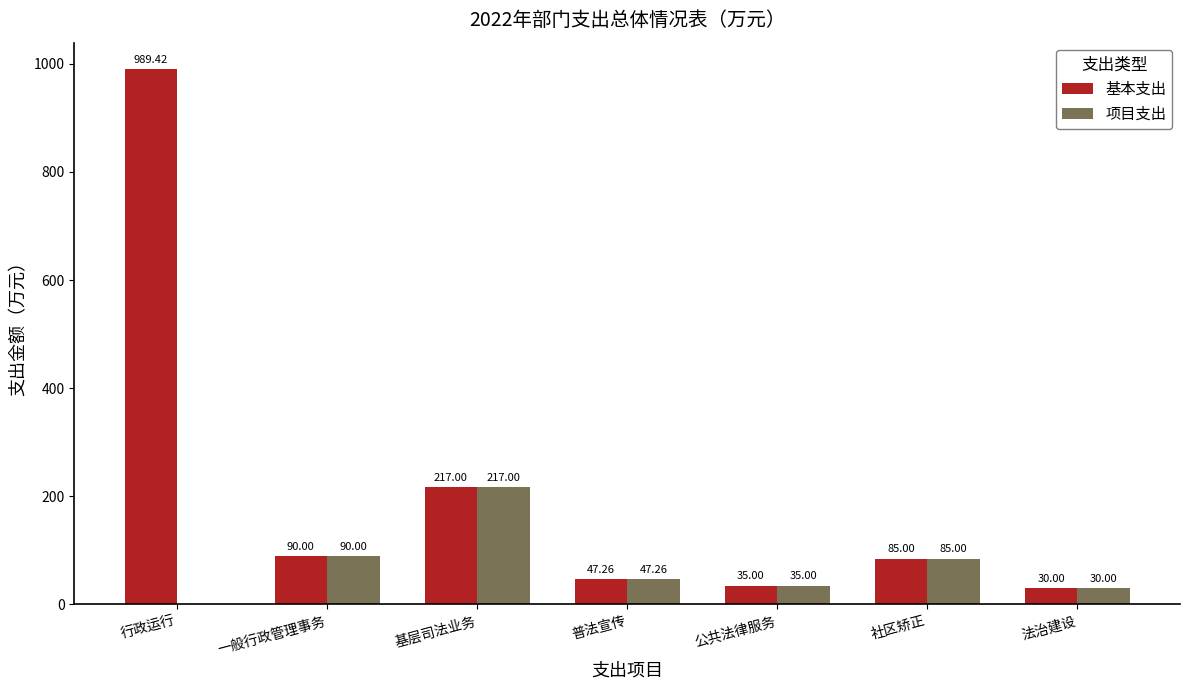

Reading right to left, extract all data points from this chart.

基本支出: 法治建设=30.0	社区矫正=85.0	公共法律服务=35.0	普法宣传=47.3	基层司法业务=217.0	一般行政管理事务=90.0	行政运行=989.4
项目支出: 法治建设=30.0	社区矫正=85.0	公共法律服务=35.0	普法宣传=47.3	基层司法业务=217.0	一般行政管理事务=90.0	行政运行=0.0